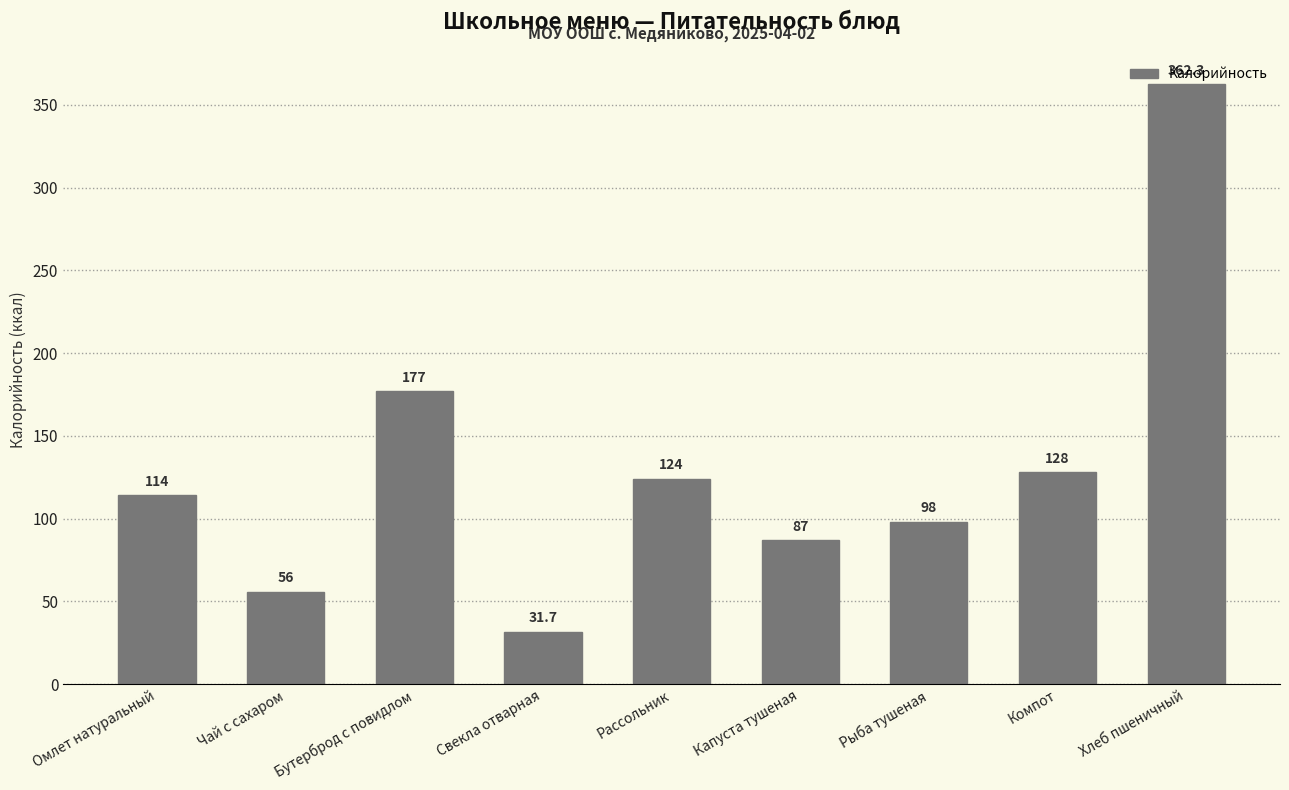

What is the difference between the values at Свекла отварная and Компот?

96.3